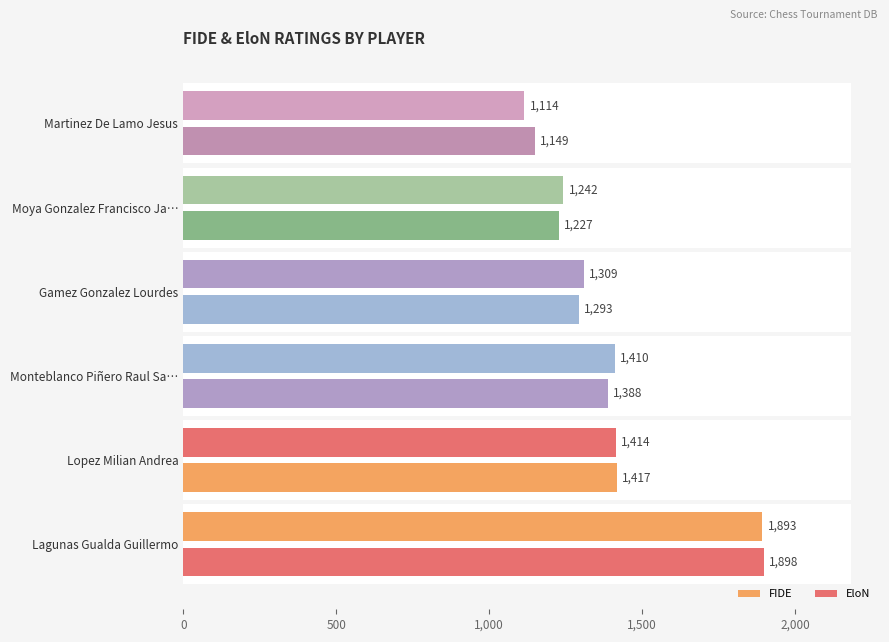

Reading right to left, extract all data points from this chart.

FIDE: 1114	1242	1309	1410	1414	1893
EloN: 1149	1227	1293	1388	1417	1898